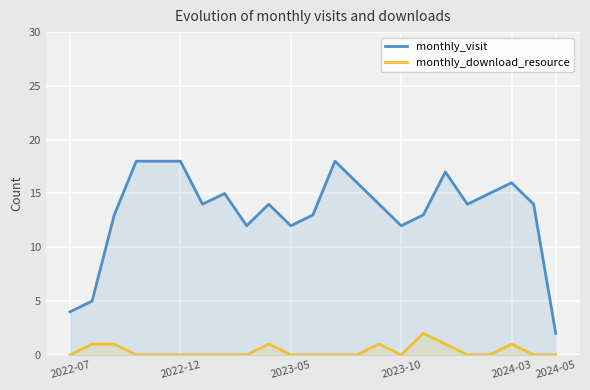

How many lines are shown in the chart?

2